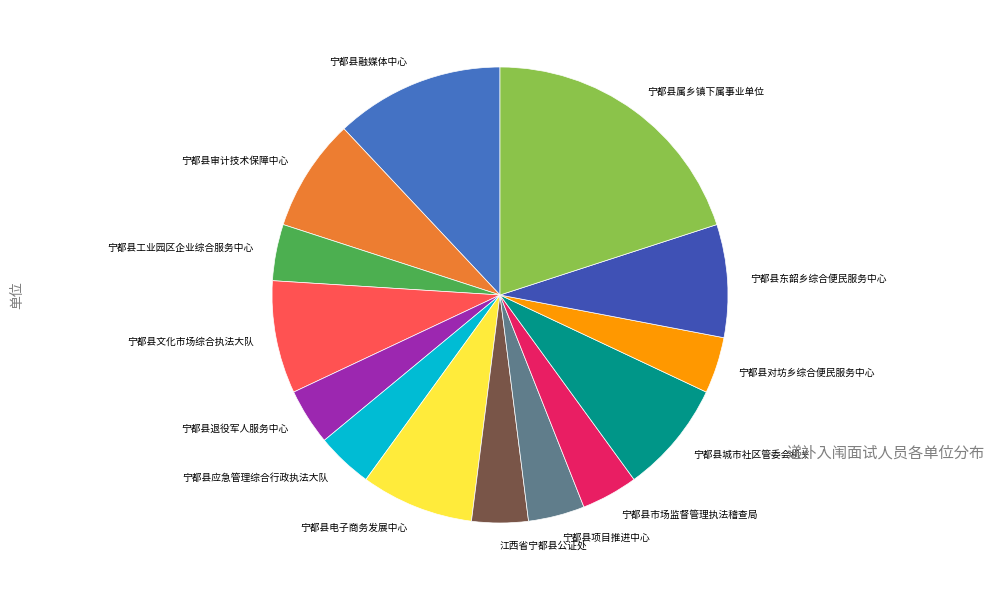

Between 宁都县属乡镇下属事业单位 and 江西省宁都县公证处, which is larger?

宁都县属乡镇下属事业单位